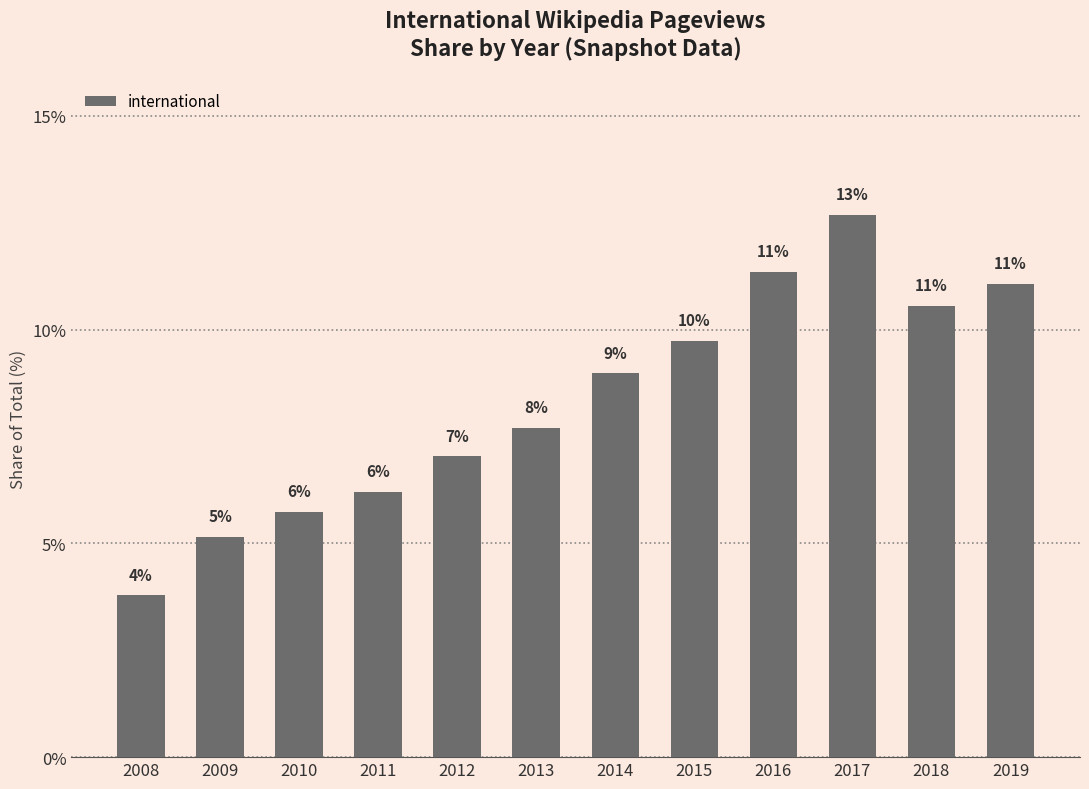

Reading left to right, what are all the values shown in this chart?

2008=3.8	2009=5.1	2010=5.7	2011=6.2	2012=7.0	2013=7.7	2014=9.0	2015=9.7	2016=11.3	2017=12.7	2018=10.5	2019=11.1